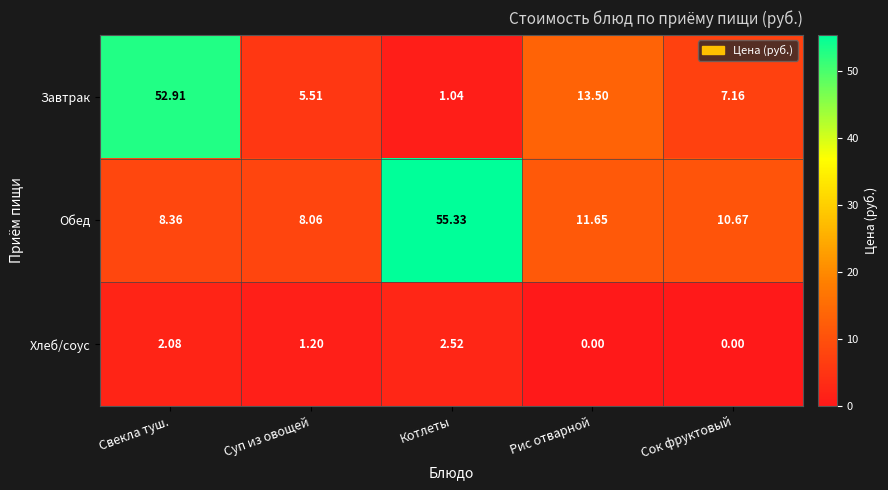

Which category has the lowest value in the Обед series?

Суп из овощей